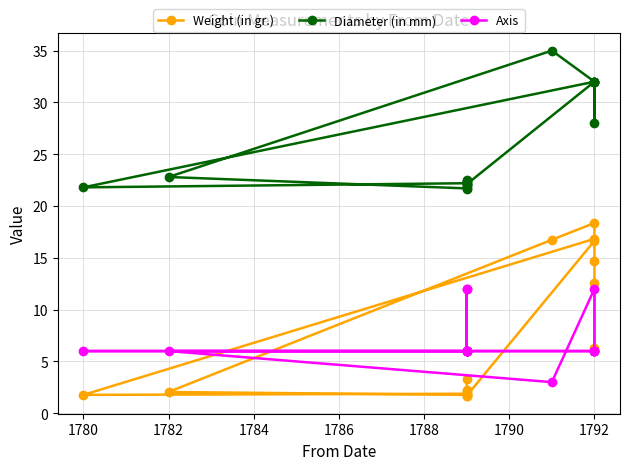

What is the sum of all Weight (in gr.) values?

124.4